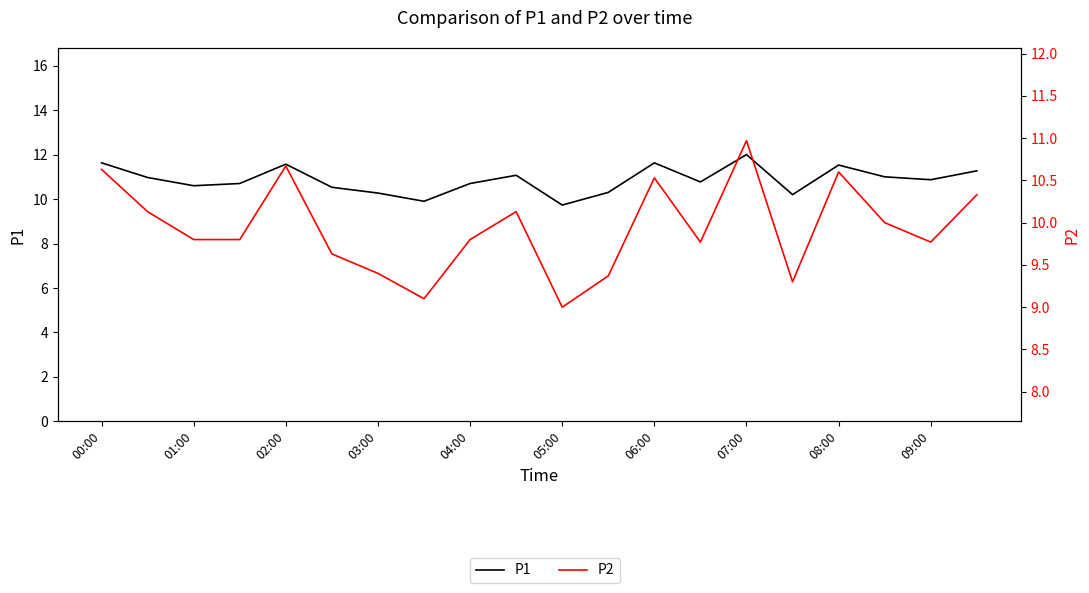

How many values in the P1 series exceed 10?

18